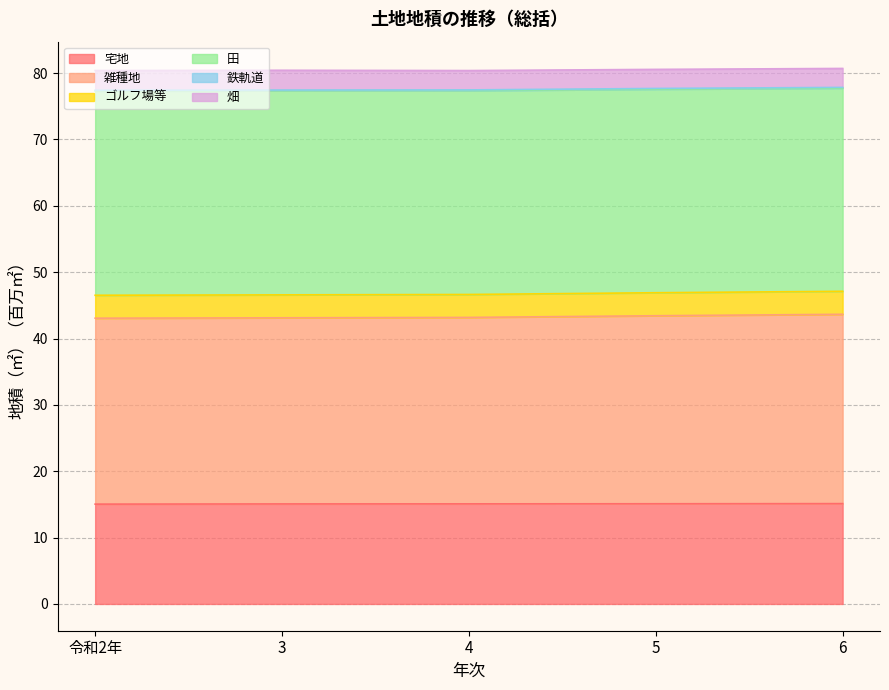

What is the highest value of the 宅地 series?

15.1